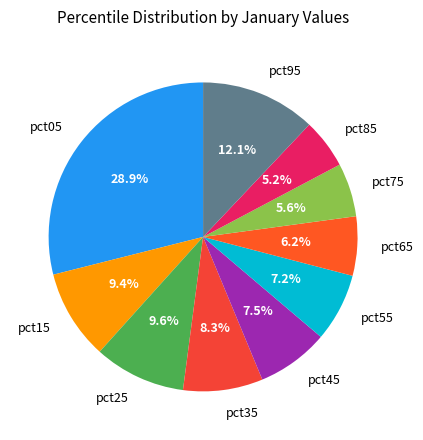

How many segments does this pie chart have?

10